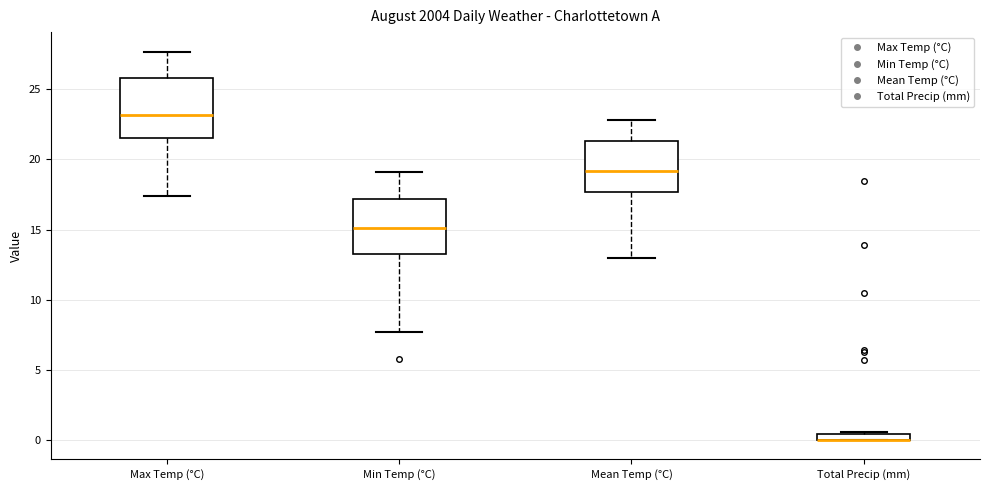

Where is the lower edge of the box for Min Temp (°C) on the y-axis? The values are not printed on the chart, so give them approximately, as read against the axis.

13.5